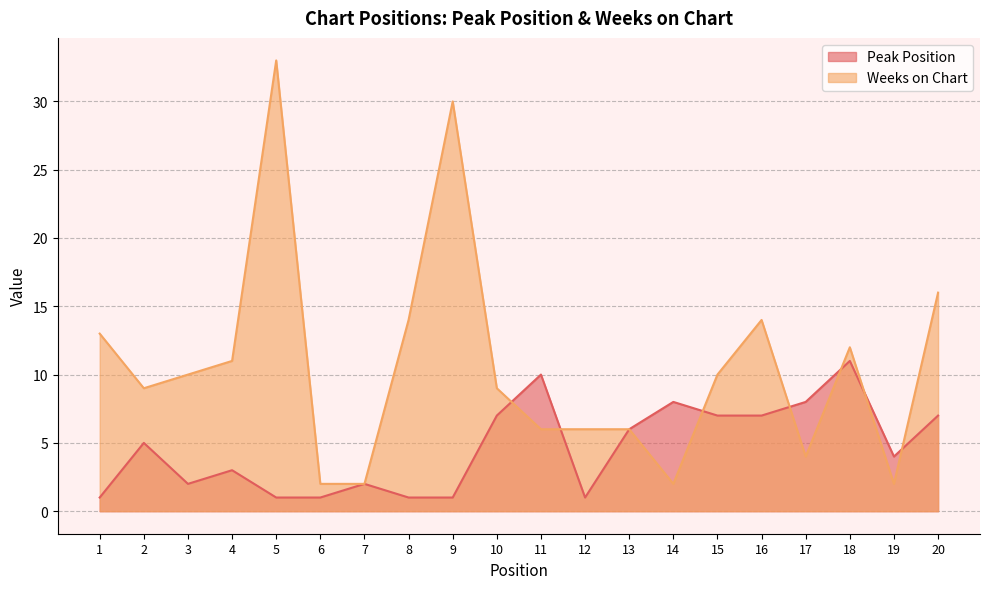

At how many categories does at least one series exceed 24?

2